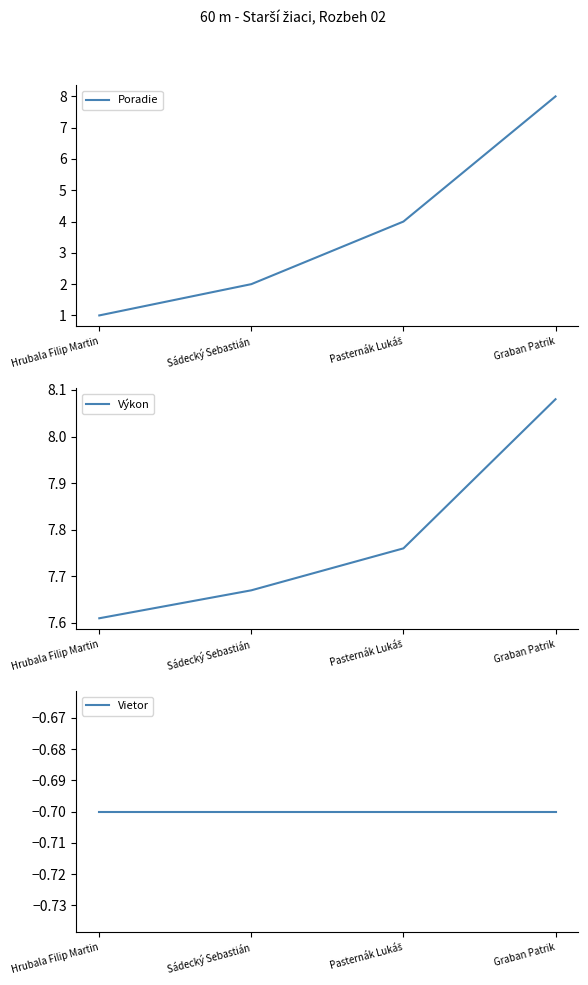

What are all the series names shown in the legend?

Poradie, Výkon, Vietor